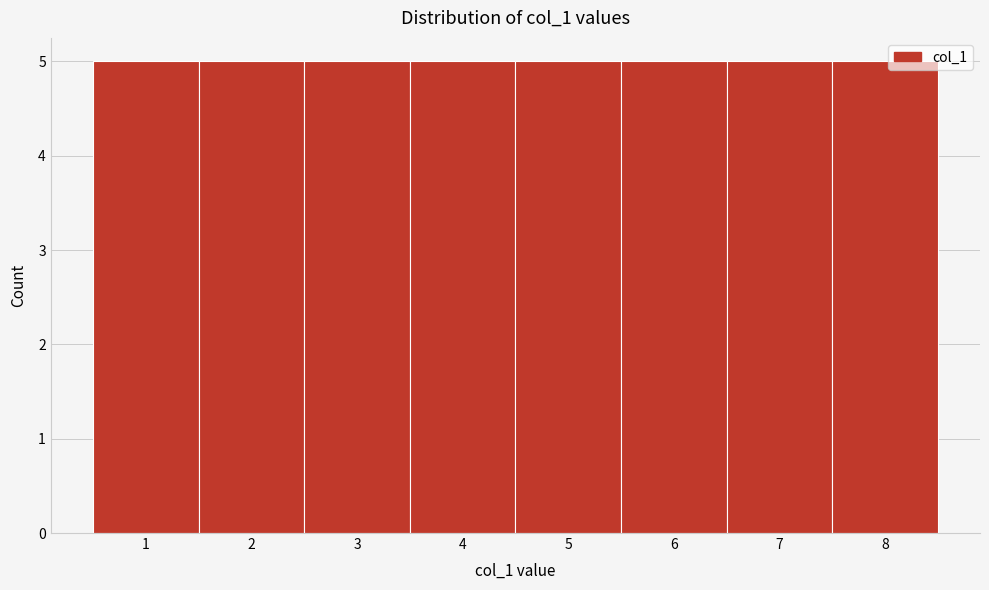

Reading left to right, transcribe this chart: for each bar, give the range it covers on the x-axis and its height. The values are not printed on the chart, so give them approximately, as read against the axis.

0.5 to 1.5: 5
1.5 to 2.5: 5
2.5 to 3.5: 5
3.5 to 4.5: 5
4.5 to 5.5: 5
5.5 to 6.5: 5
6.5 to 7.5: 5
7.5 to 8.5: 5